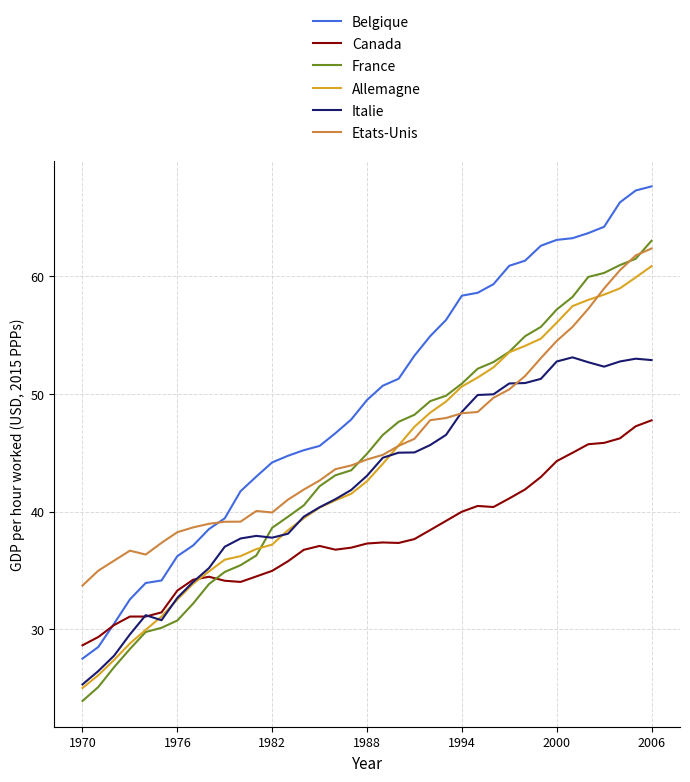

What is the greatest value displayed?

67.6